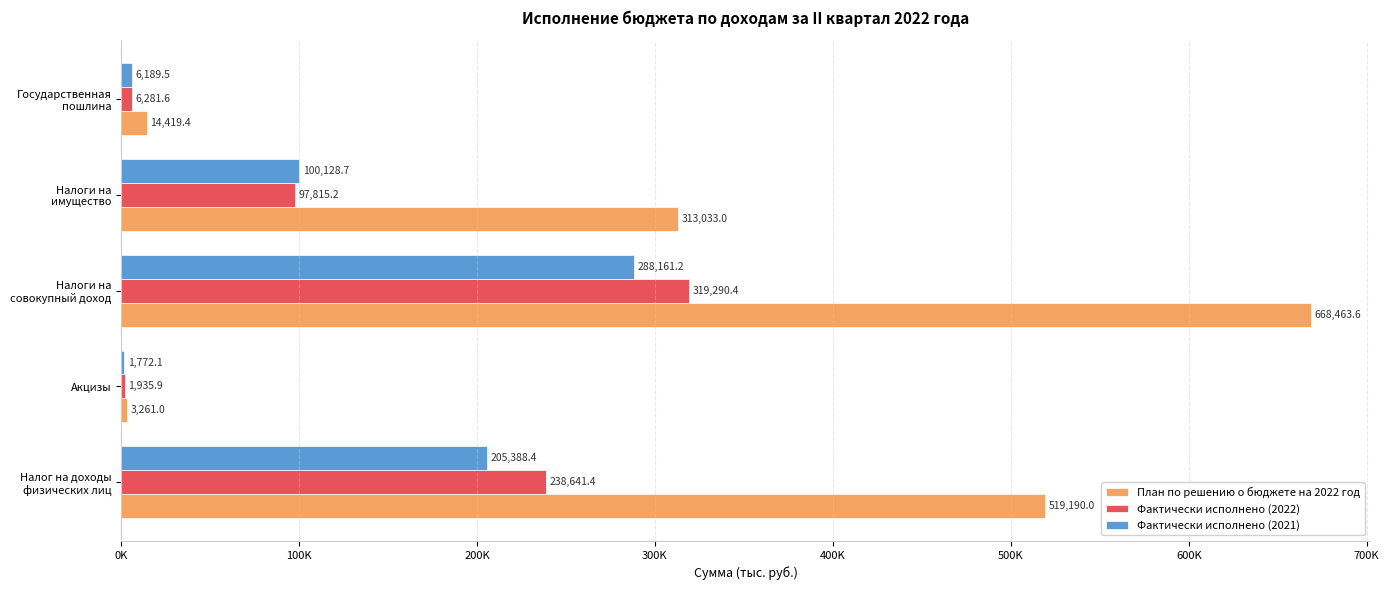

What is the lowest value of the Фактически исполнено (2021) series?

1772.1